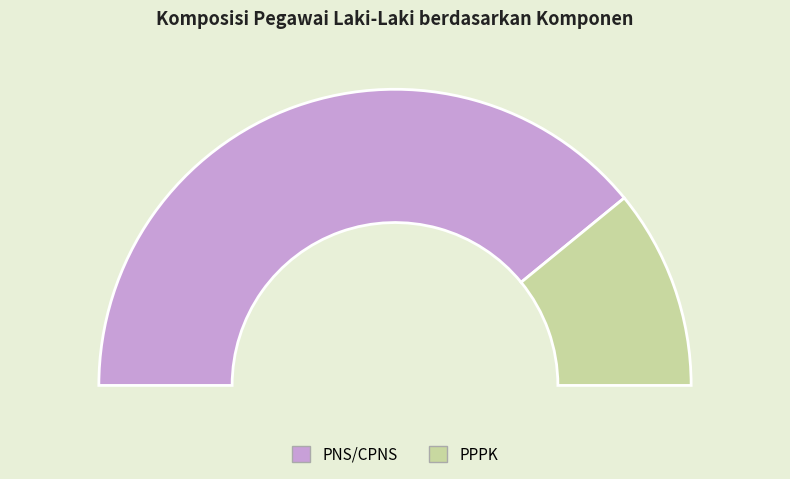

Approximately how many times larger is the value at PNS/CPNS compared to PPPK?

3.6